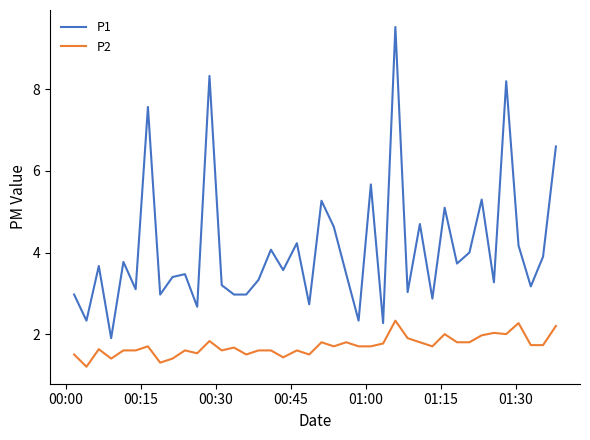

What is the greatest value displayed?

9.5